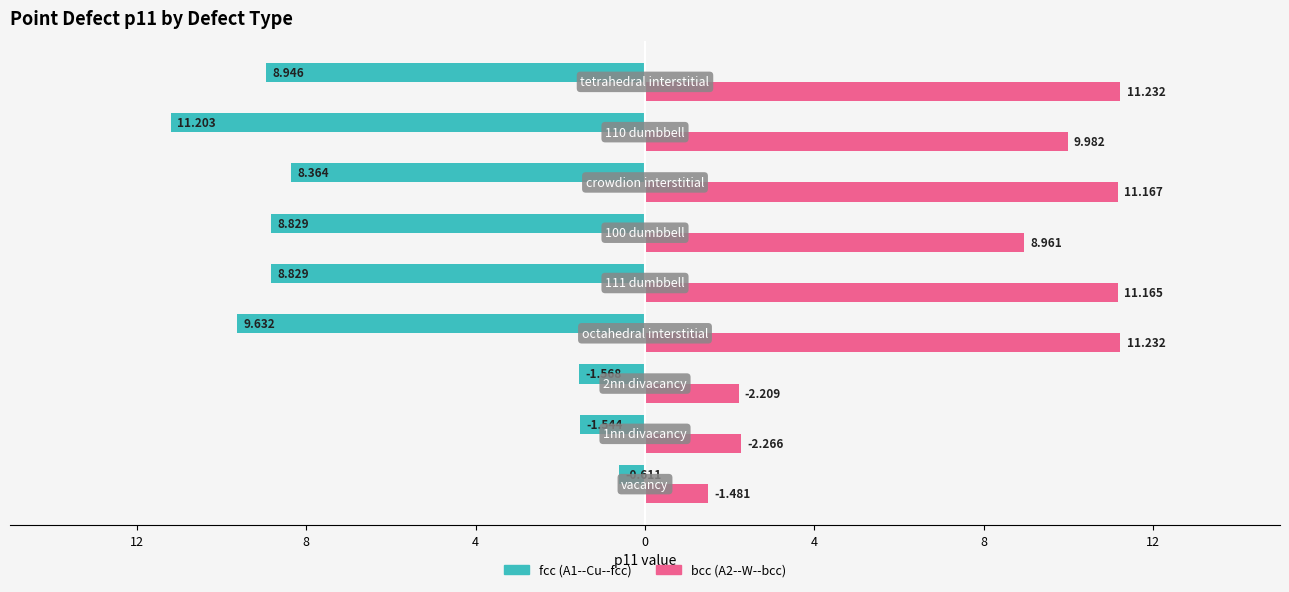

What is the maximum value shown in the chart?

11.2